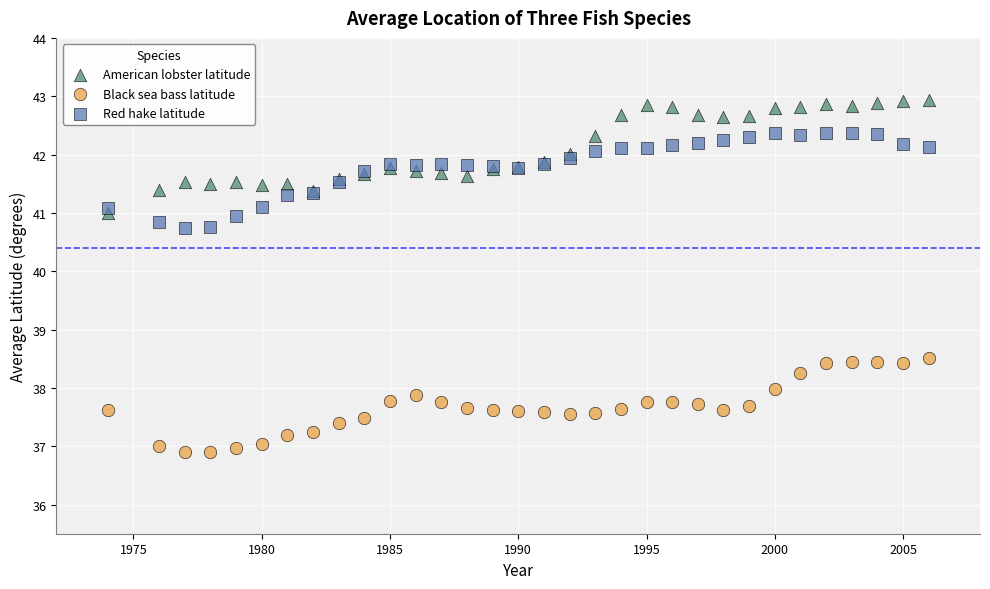

Which series reaches the maximum Y coordinate?

American lobster latitude